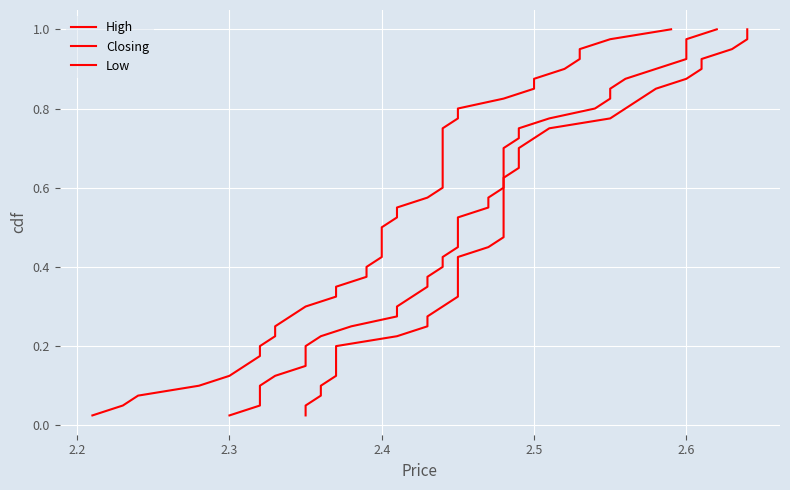

Is this an area chart (filled region under the line)?

No